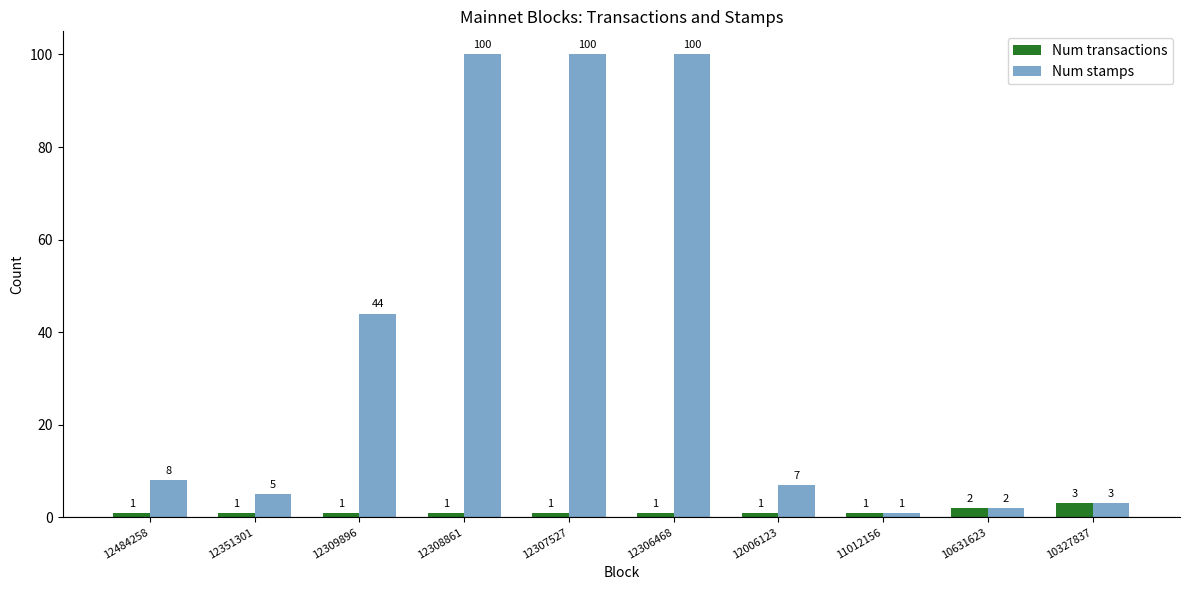

What is the highest value of the Num transactions series?

3